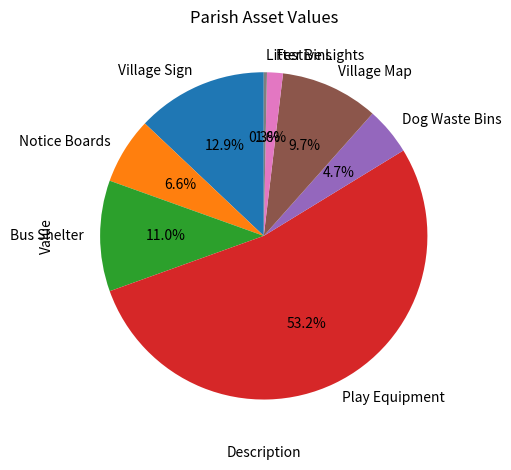

Is the sum of Village Map and Play Equipment greater than half?

Yes